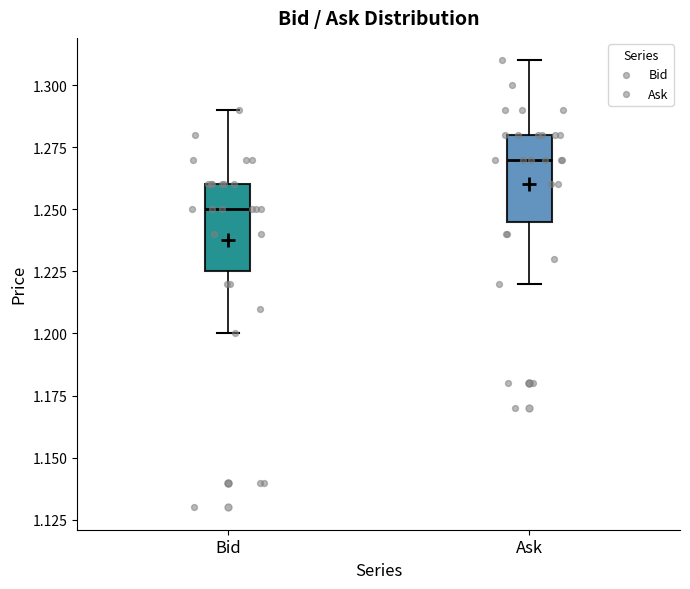

Reading left to right, transcribe this box plot: for each box, give where its median line is, the range the box spans, and where its two whiskers end, as read against the y-axis. The values are not printed on the chart, so give them approximately, as read against the axis.

Bid: median 1.250, box 1.225 to 1.260, whiskers 1.200 to 1.290
Ask: median 1.270, box 1.245 to 1.280, whiskers 1.220 to 1.310